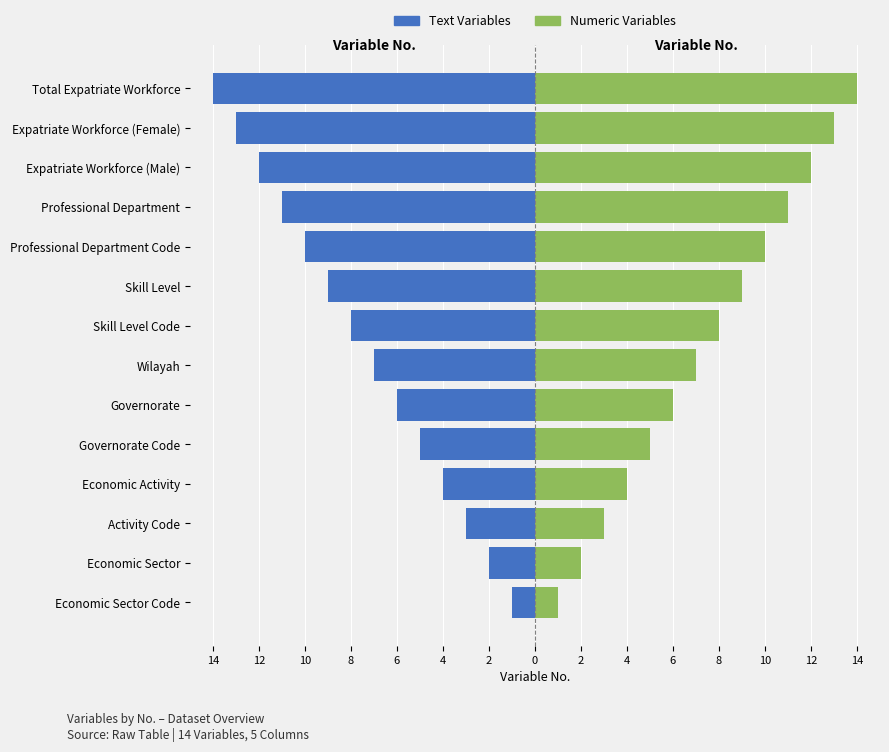

True or false: Text / Left has a value of -2 at Economic Sector.

True